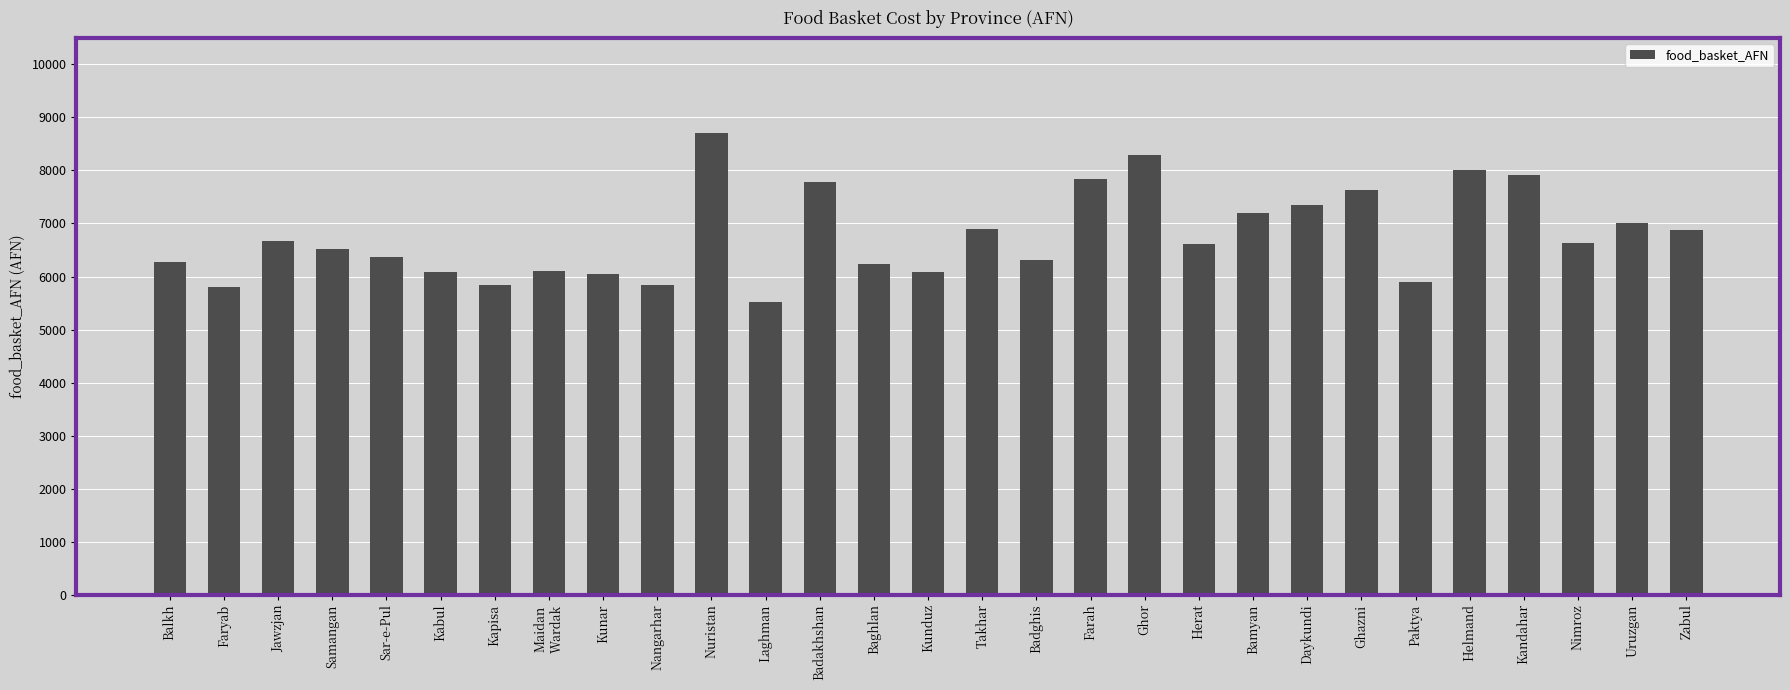

Read the value at Samangan.

6520.0